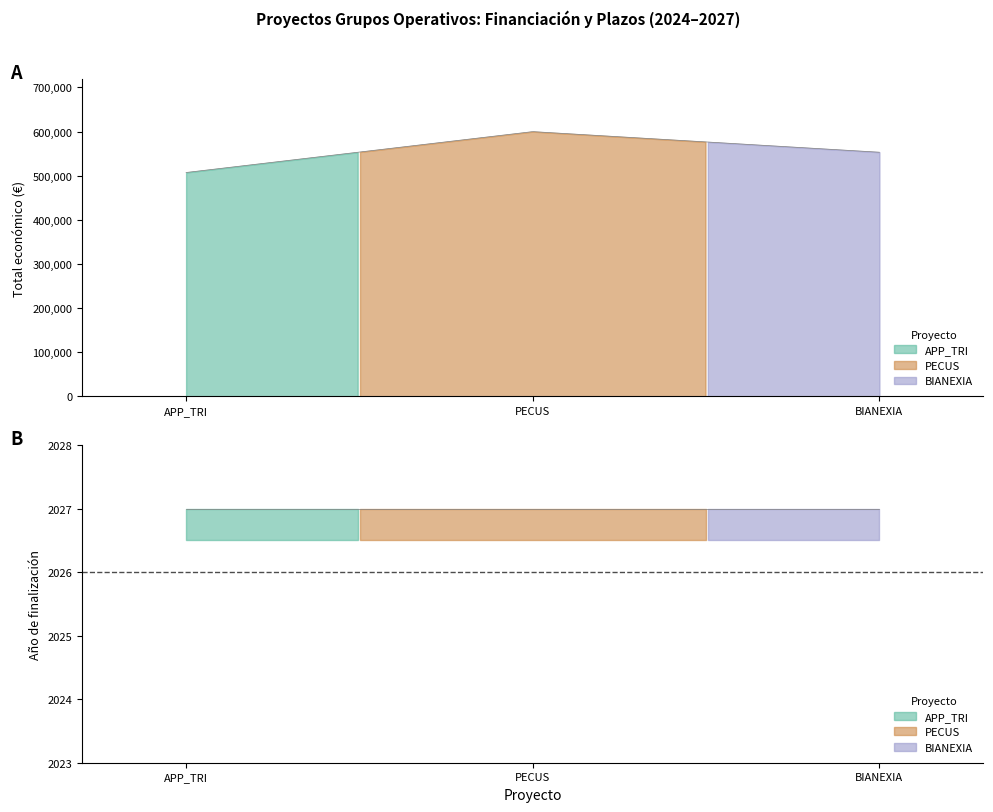

Which series has the widest spread of values?

Total económico